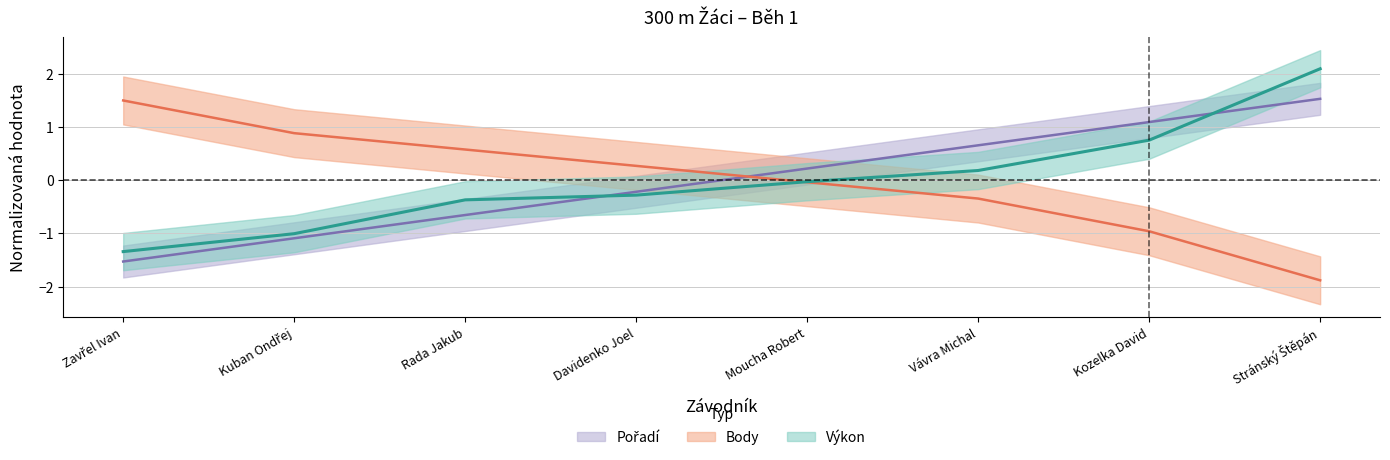

Reading right to left, transcribe all the data shown in this chart.

Pořadí: Stránský Štěpán=1.5	Kozelka David=1.1	Vávra Michal=0.7	Moucha Robert=0.2	Davidenko Joel=-0.2	Rada Jakub=-0.7	Kuban Ondřej=-1.1	Zavřel Ivan=-1.5
Výkon: Stránský Štěpán=2.1	Kozelka David=0.8	Vávra Michal=0.2	Moucha Robert=-0.0	Davidenko Joel=-0.3	Rada Jakub=-0.4	Kuban Ondřej=-1.0	Zavřel Ivan=-1.3
Body: Stránský Štěpán=-1.9	Kozelka David=-1.0	Vávra Michal=-0.3	Moucha Robert=-0.0	Davidenko Joel=0.3	Rada Jakub=0.6	Kuban Ondřej=0.9	Zavřel Ivan=1.5